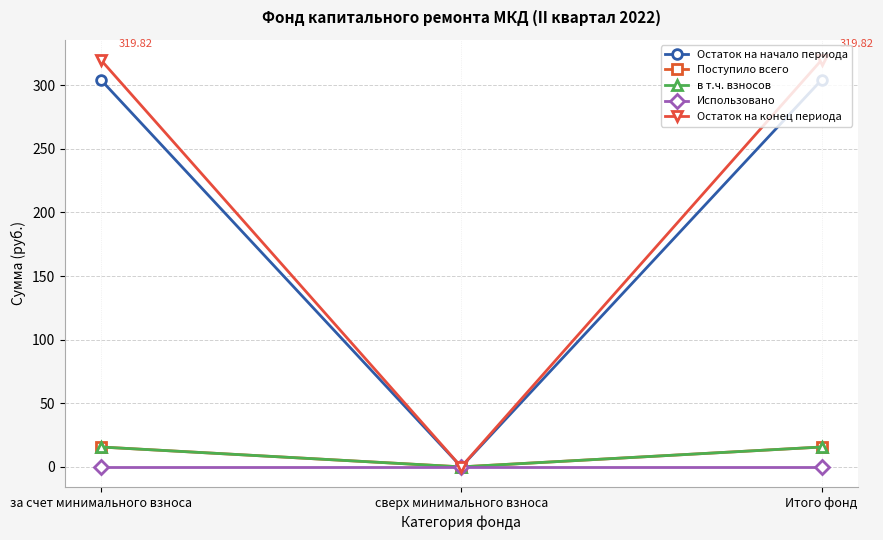

Rank the series by their maximum value, from lowest to highest.

Использовано, Поступило всего, в т.ч. взносов, Остаток на начало периода, Остаток на конец периода